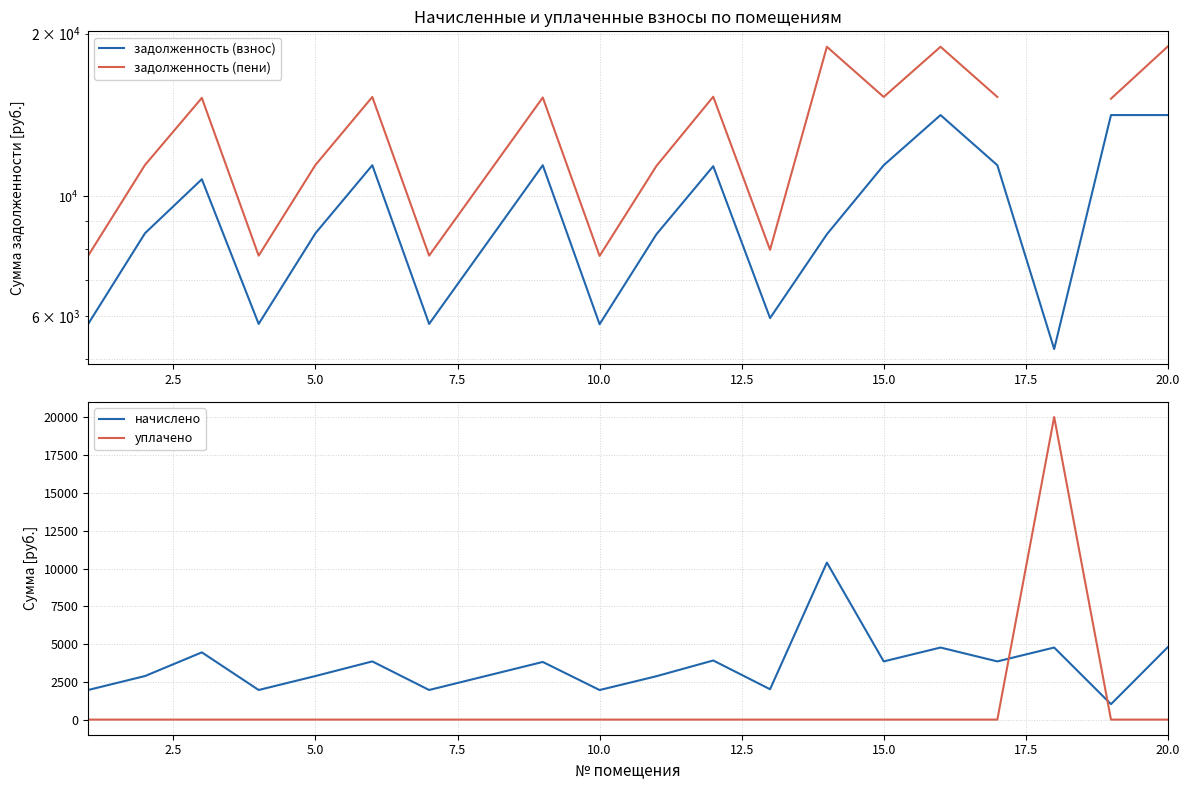

How many interior local peaks does the задолженность (пени) series have?

6